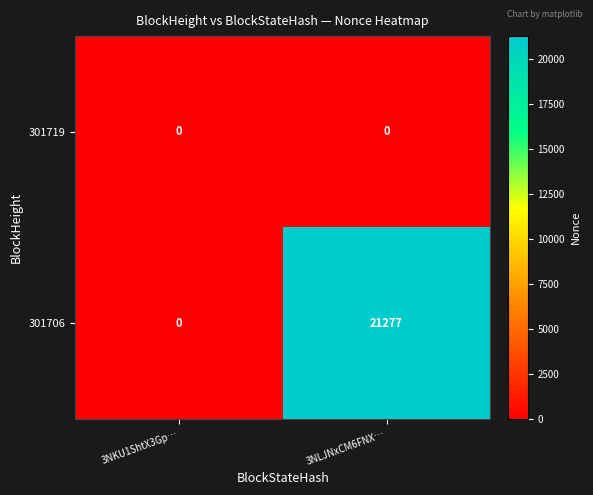

What is the sum of the 301706 values at 3NKU1ShtX3Gp… and 3NLJNxCM6FNX…?

21277